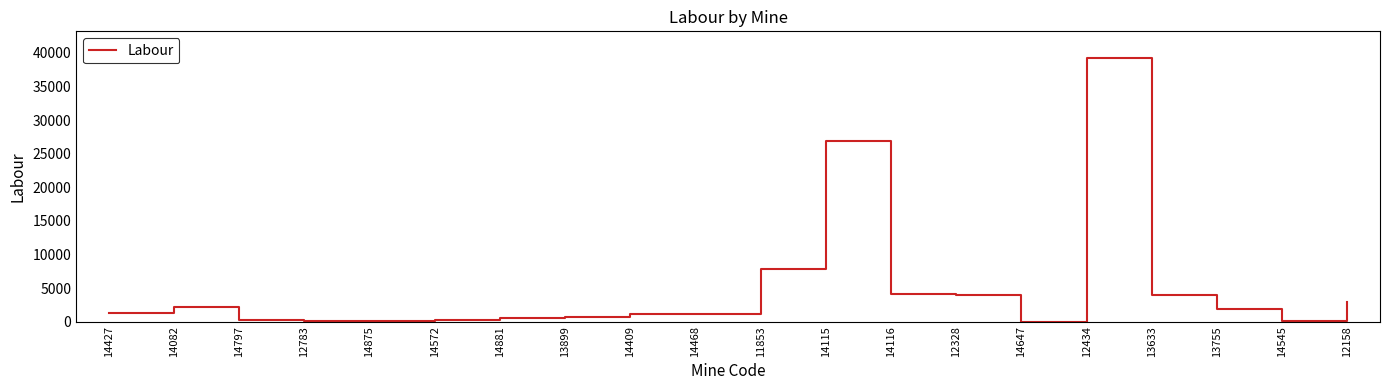

The value at 14409 is 1112. True or false?

True